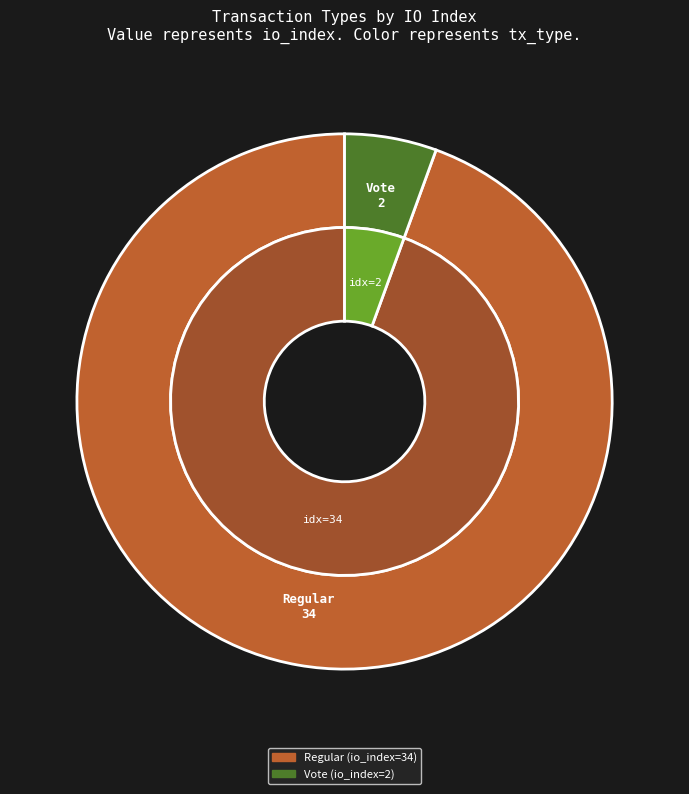

Which slice is the smallest?

Vote (io_index=2)